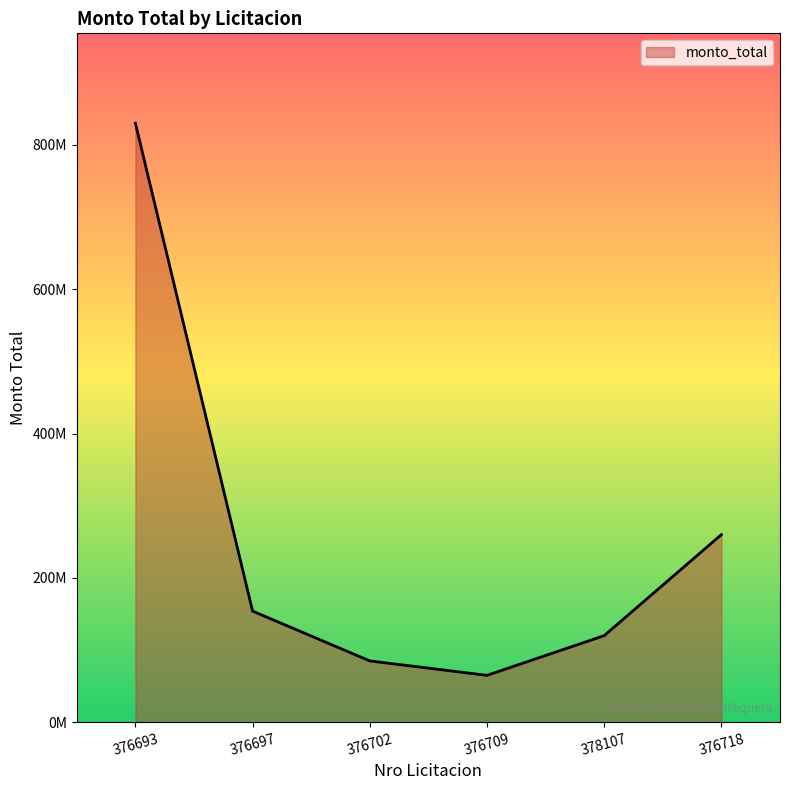

Reading left to right, transcribe all the data shown in this chart.

830000000	154000000	85000000	65000000	120000000	260000000